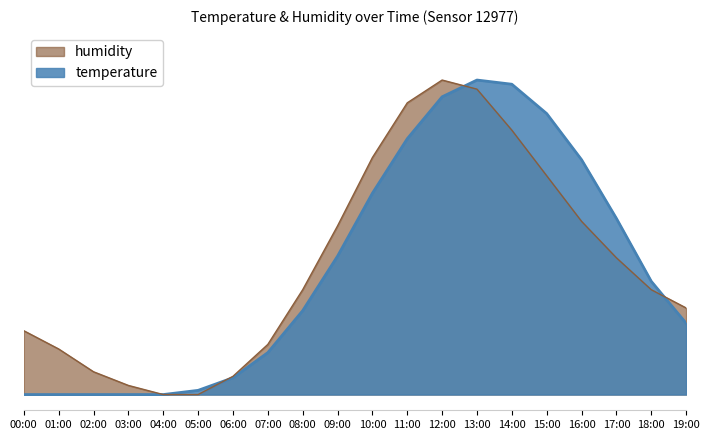

Between 01:00 and 08:00, which series saw the biggest shift?

temperature